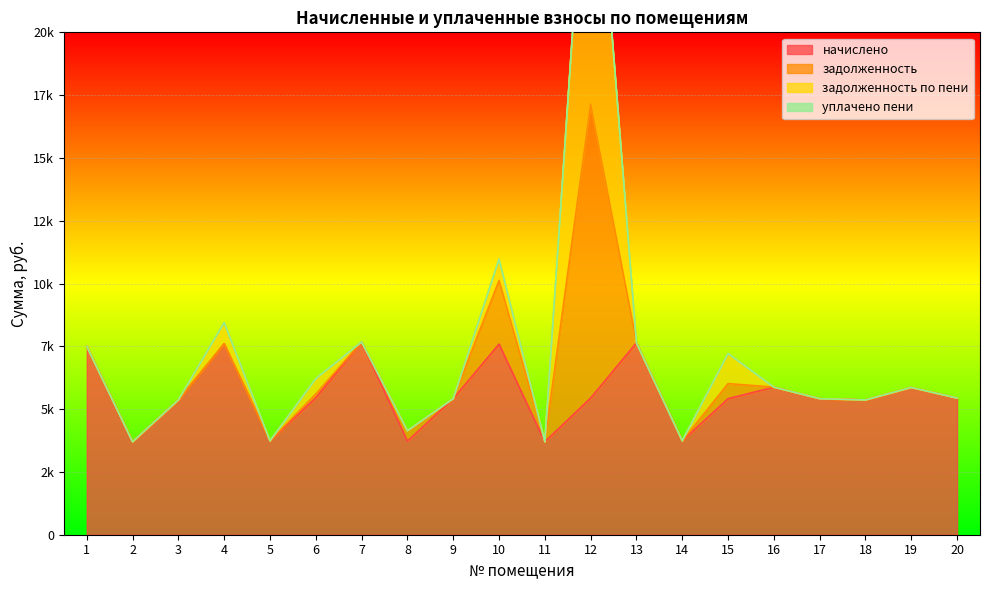

What are all the series names shown in the legend?

начислено, задолженность, задолженность по пени, уплачено пени